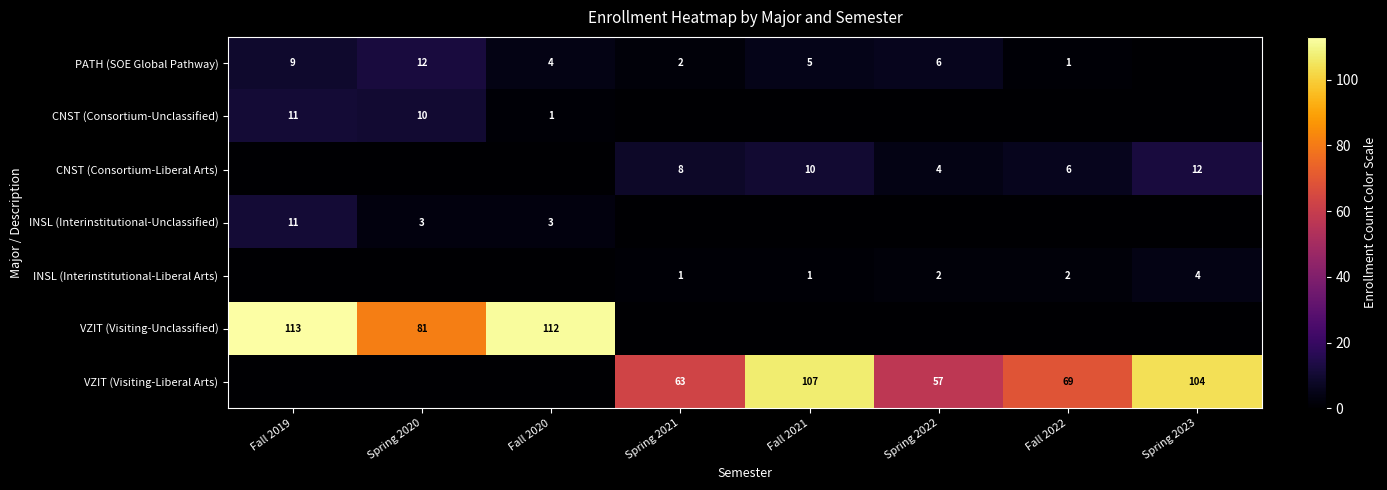

Is it true that CNST (Consortium-Liberal Arts) equals 5 at Spring 2021?

False